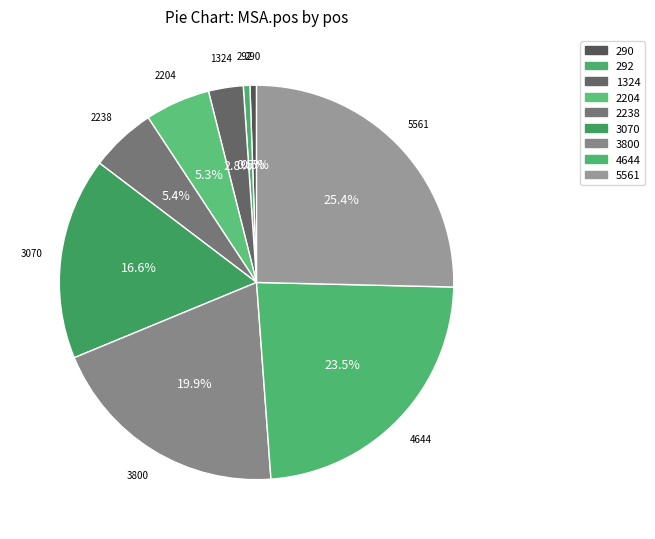

What percentage do 2238 and 3800 together represent?

25.3%